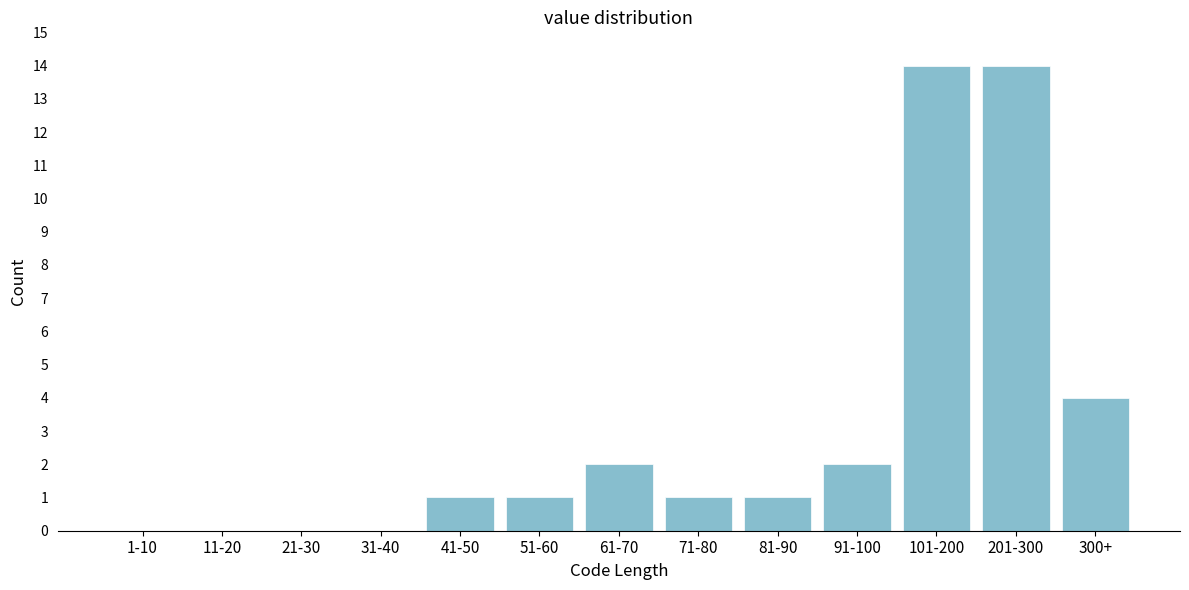

Reading left to right, what are all the values shown in this chart?

1-10=0	11-20=0	21-30=0	31-40=0	41-50=1	51-60=1	61-70=2	71-80=1	81-90=1	91-100=2	101-200=14	201-300=14	300+=4